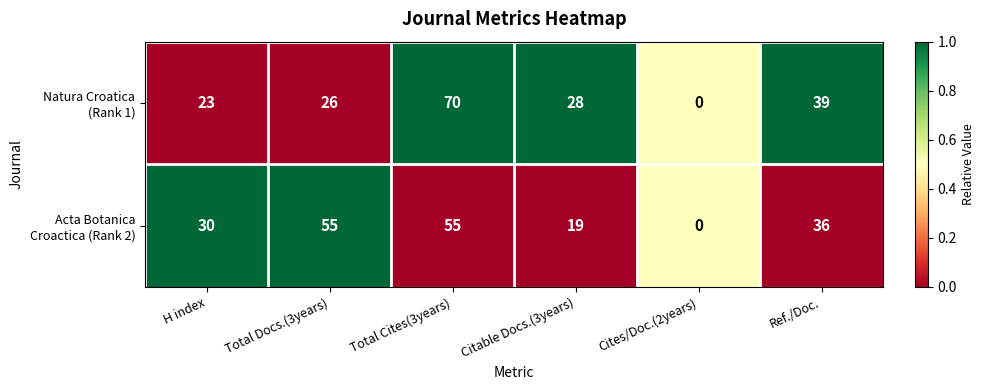

What is the maximum value shown in the chart?

70